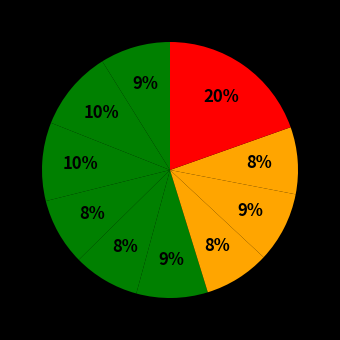

Count the number of slices in the pie.

10